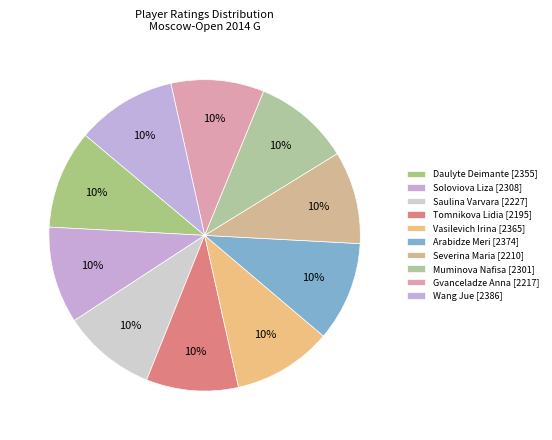

Which category has the smallest portion of the pie?

Tomnikova Lidia